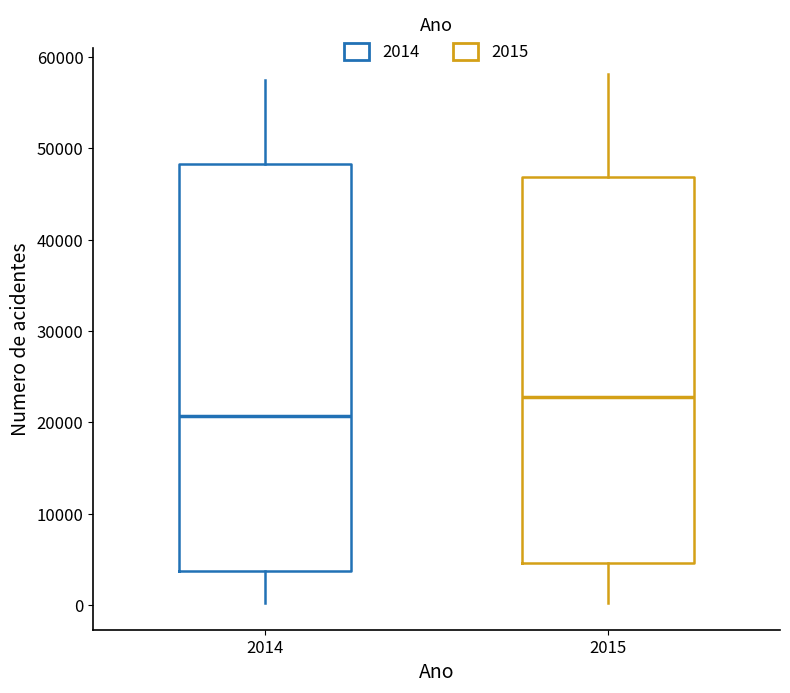

Reading left to right, transcribe this box plot: for each box, give where its median line is, the range the box spans, and where its two whiskers end, as read against the y-axis. The values are not printed on the chart, so give them approximately, as read against the axis.

2014: median 21000, box 4000 to 48000, whiskers 0 to 58000
2015: median 23000, box 5000 to 47000, whiskers 0 to 58000